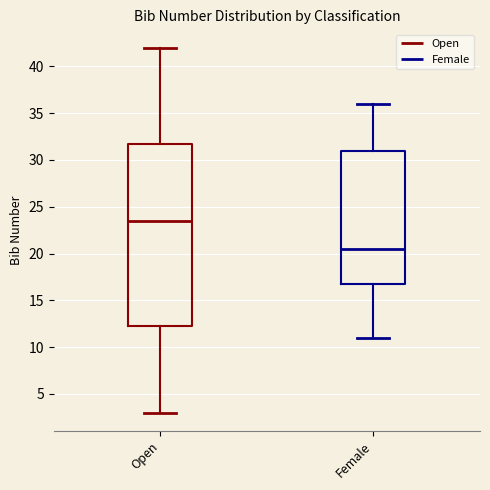

Reading left to right, read every box against the y-axis: the position of its median line, the range the box covers, and the ends of its whiskers. The values are not printed on the chart, so give them approximately, as read against the axis.

Open: median 23.5, box 12.5 to 32.0, whiskers 3.0 to 42.0
Female: median 20.5, box 17.0 to 31.0, whiskers 11.0 to 36.0